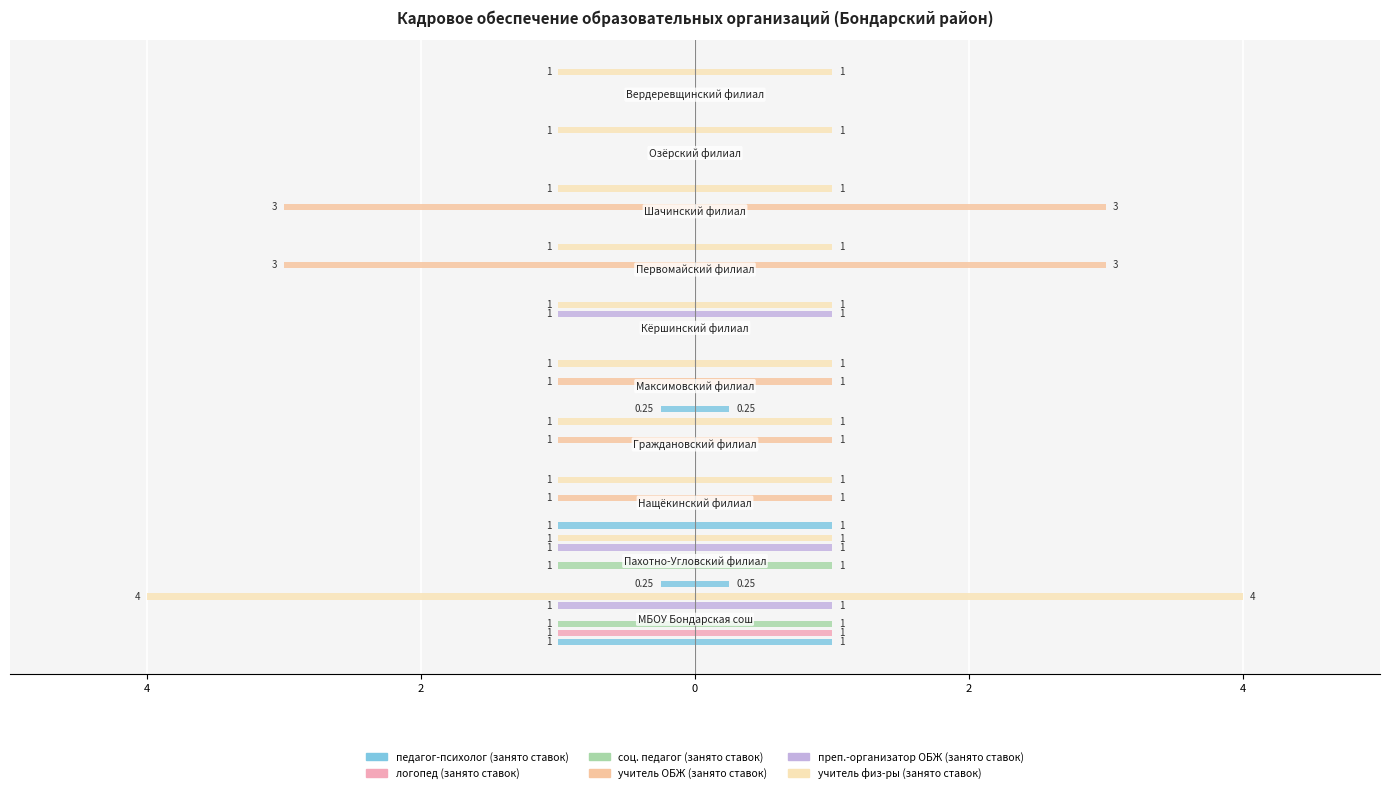

The value of учитель ОБЖ (занято ставок) at 6 is 1.2. True or false?

False